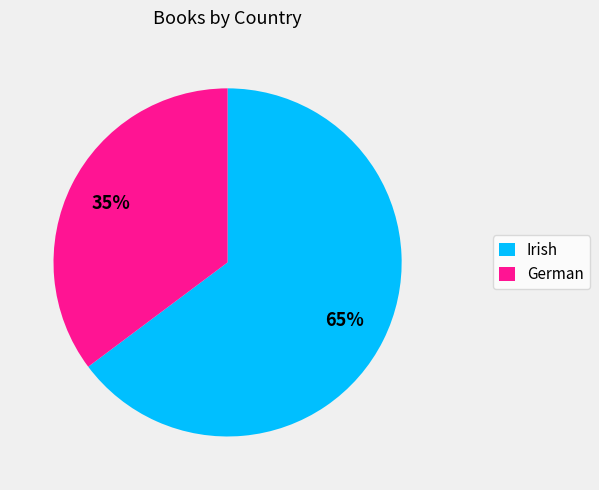

To the nearest percent, what is the difference between the German and Irish slice percentages?

30%